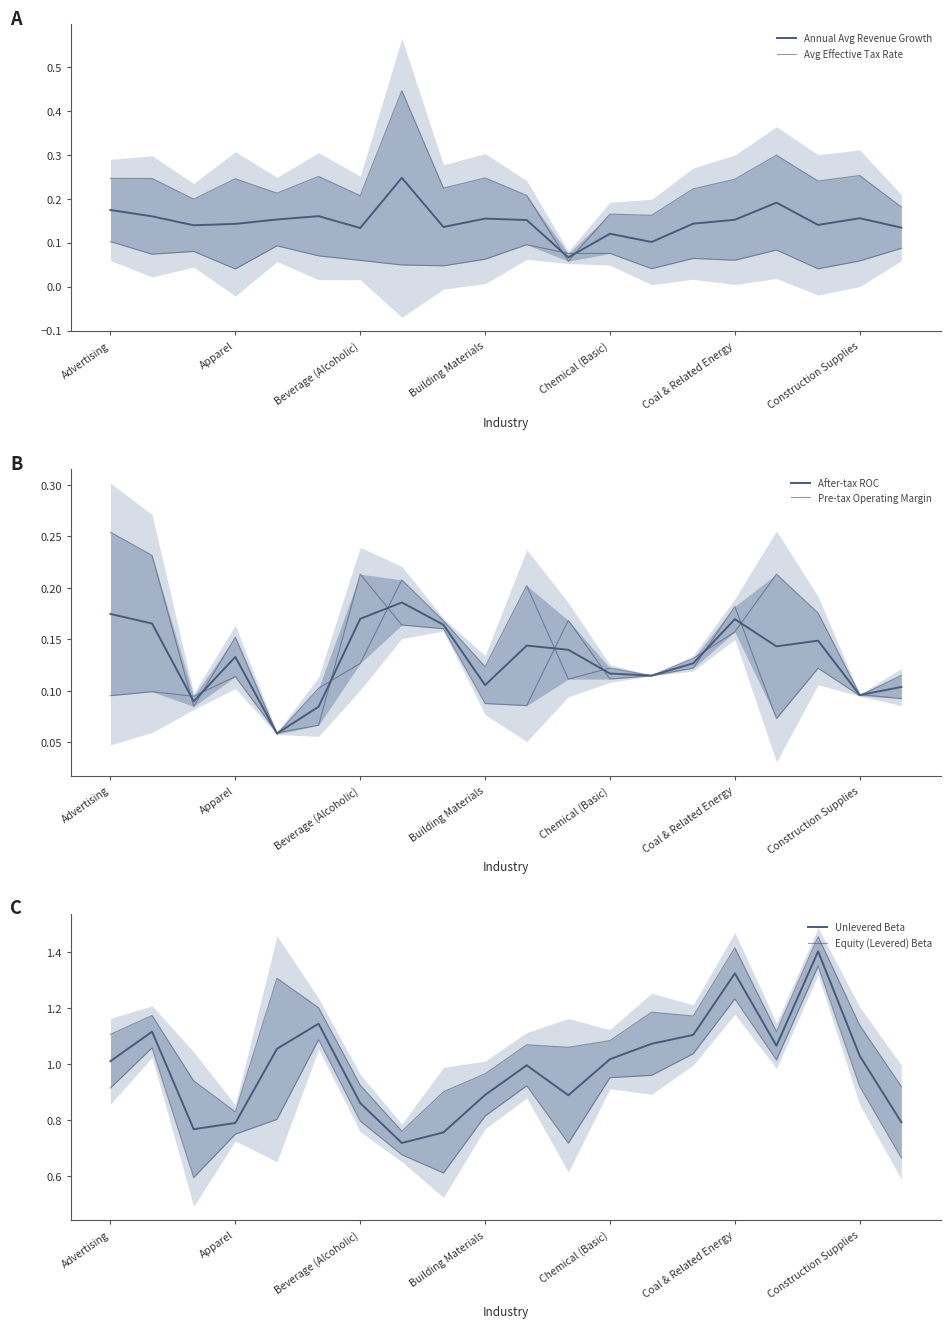

The Unlevered Beta series shows 0.6 at Computer Services. True or false?

False